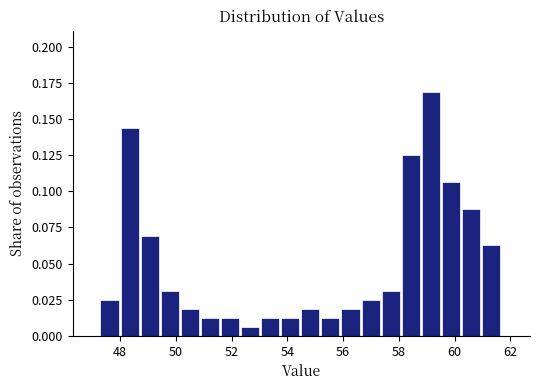

Read against the x-axis, roughly where is the centre of the tallest bar?

59.2